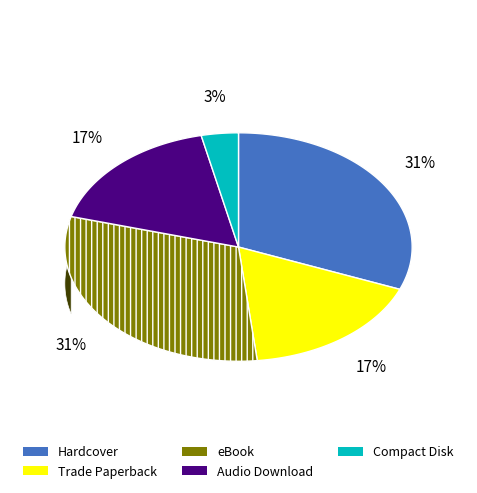

Is there a majority slice in this chart?

No